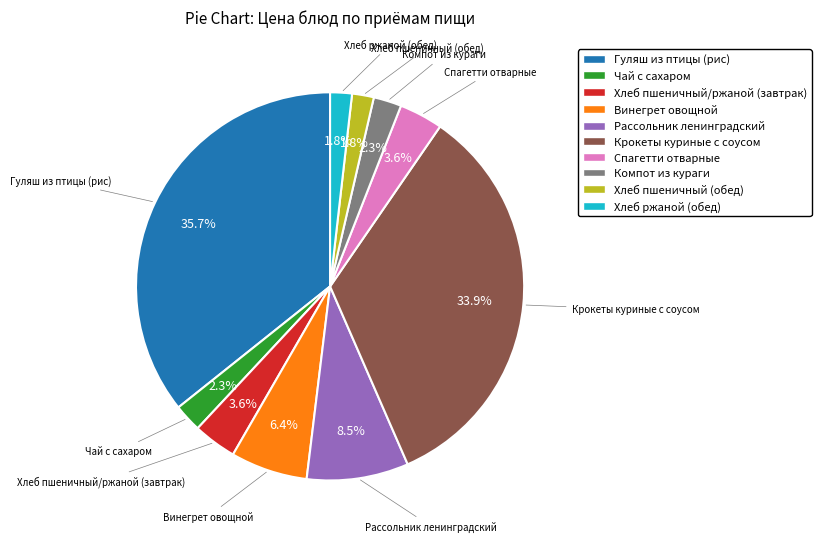

To the nearest percent, what portion does Компот из кураги represent?

2%